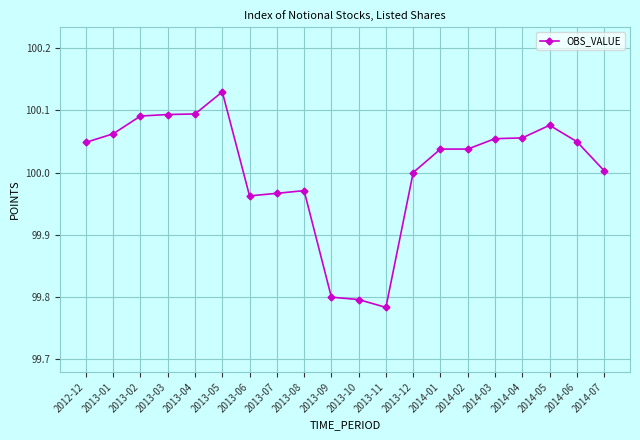

Approximately how many times larger is the value at 2014-04 compared to 2013-01?

1.0